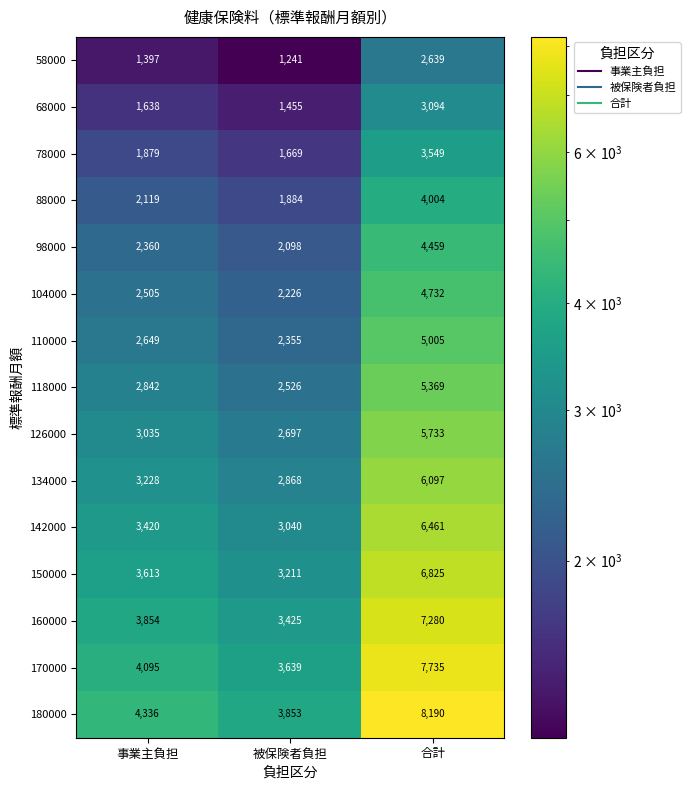

Rank the series at 事業主負担 from highest to lowest value.

180000, 170000, 160000, 150000, 142000, 134000, 126000, 118000, 110000, 104000, 98000, 88000, 78000, 68000, 58000